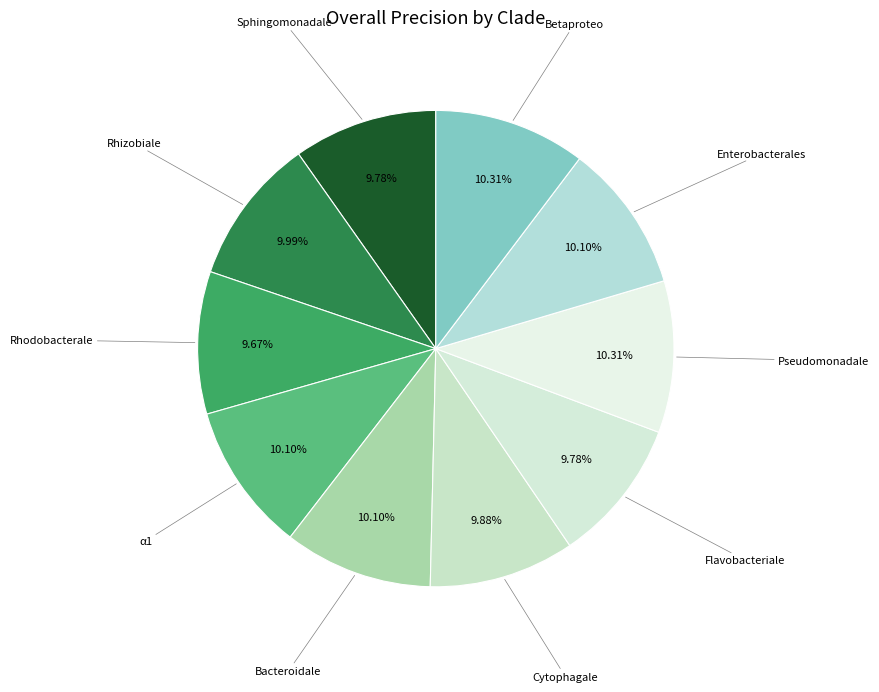

To the nearest percent, what percentage of the pie is Rhodobacterale?

10%